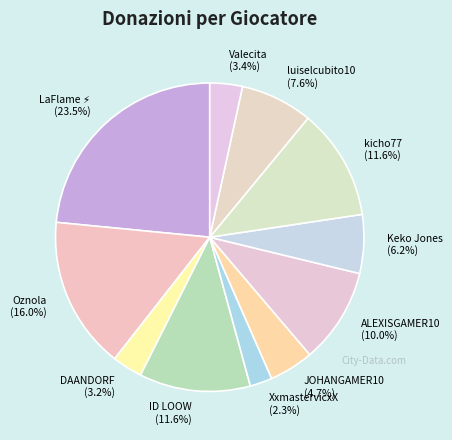

How many segments does this pie chart have?

11